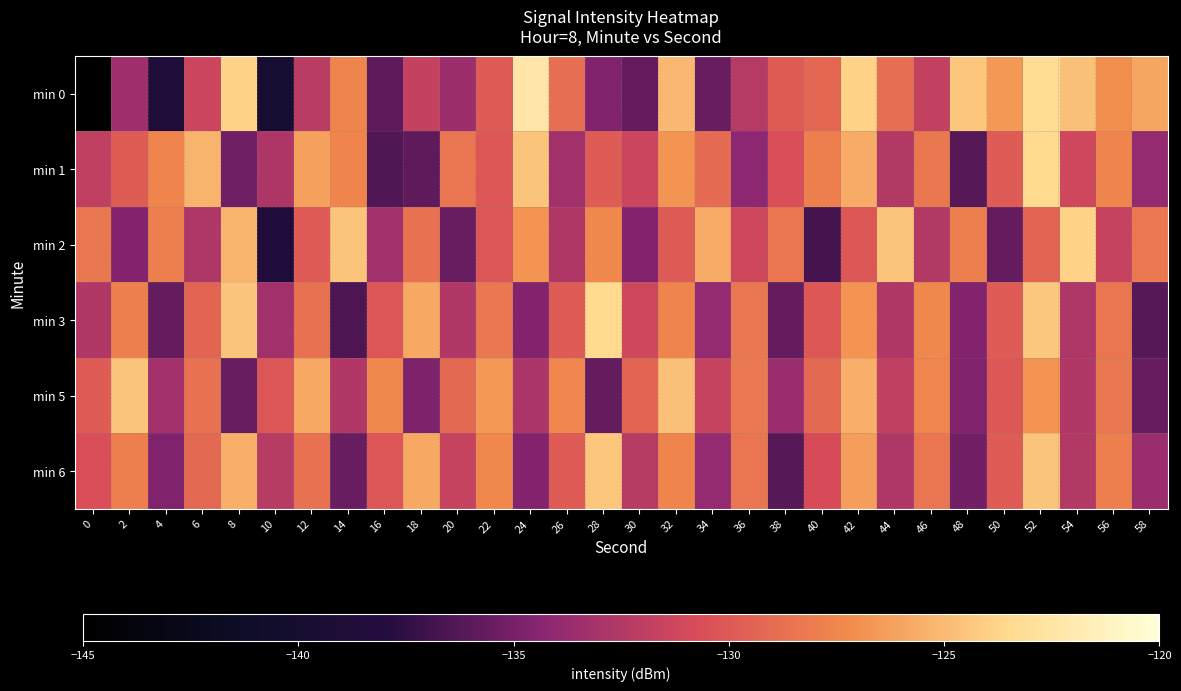

What is the minimum value shown in the chart?

-145.1